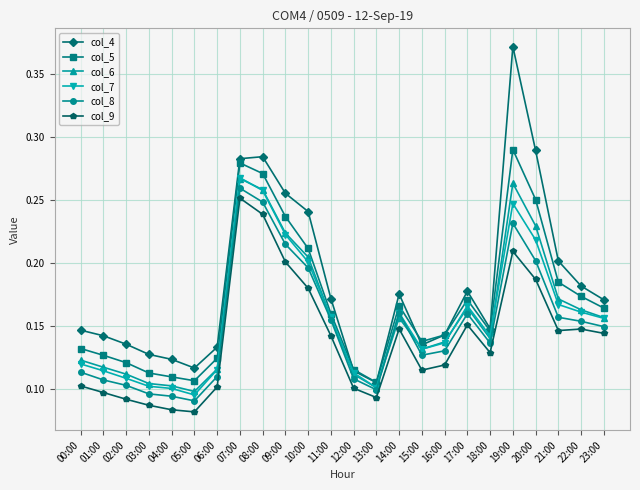

How many col_8 values are between 0 and 1?

24